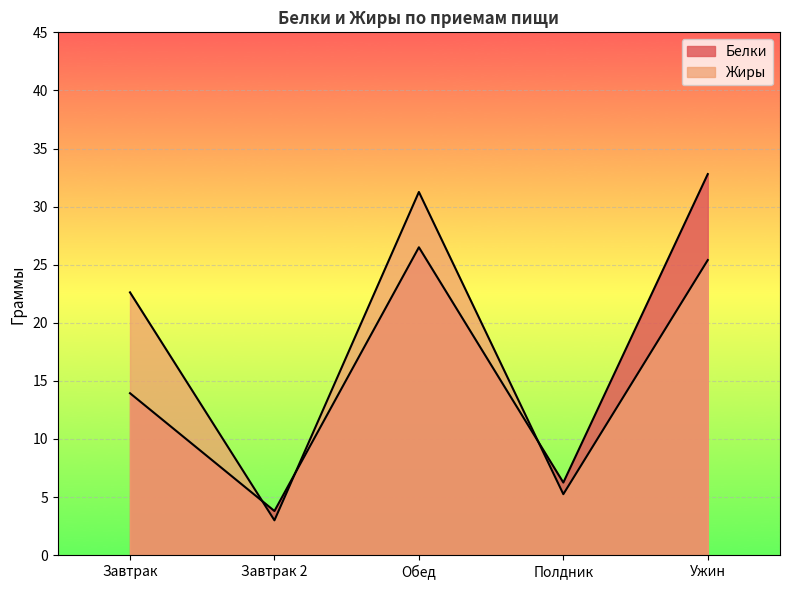

What is the difference between the Белки values at Завтрак 2 and Полдник?

2.5